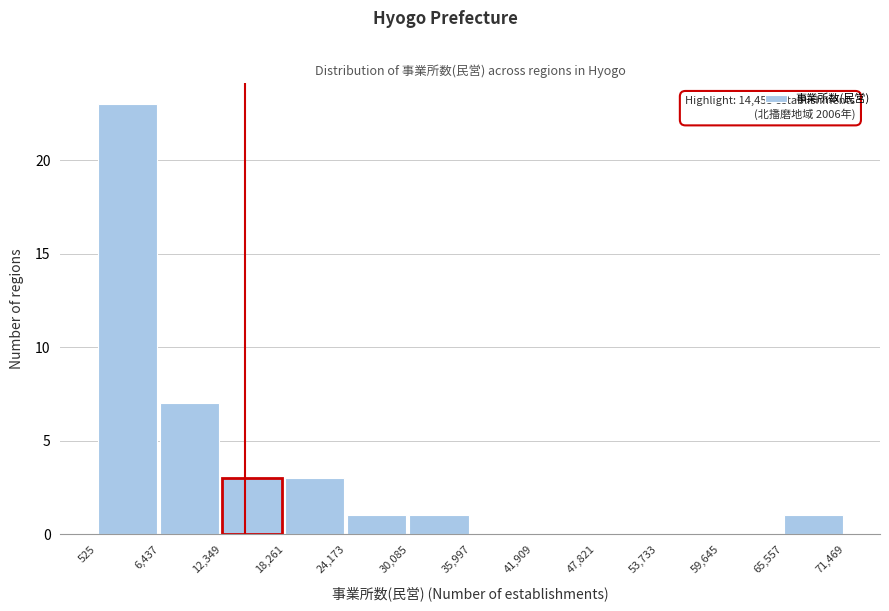

Which range on the x-axis has the tallest bar?

525 to 6,437